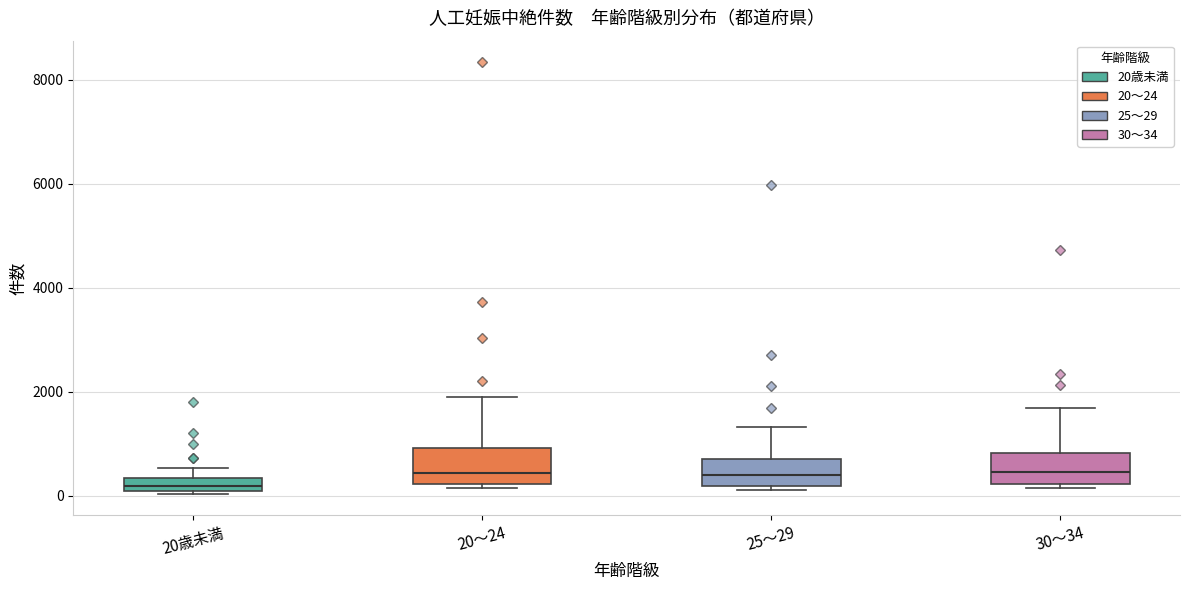

Where is the upper edge of the box for 30～34 on the y-axis? The values are not printed on the chart, so give them approximately, as read against the axis.

800